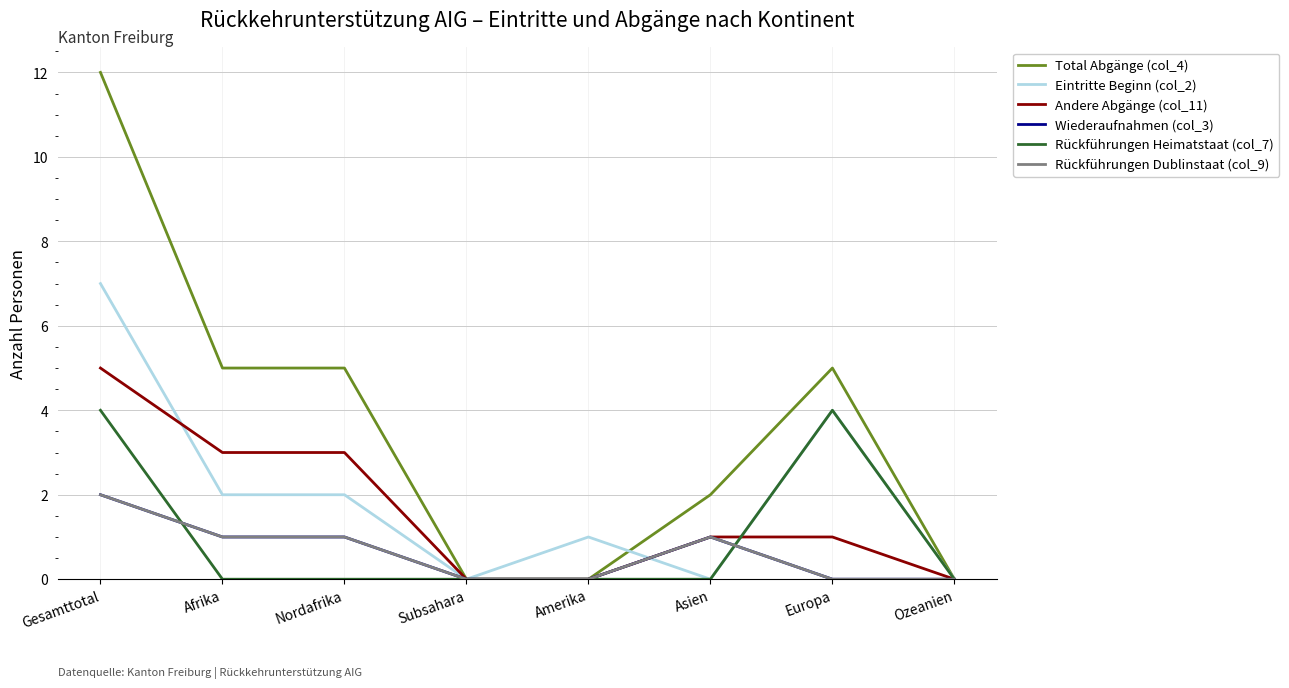

What position from the right is Amerika?

4